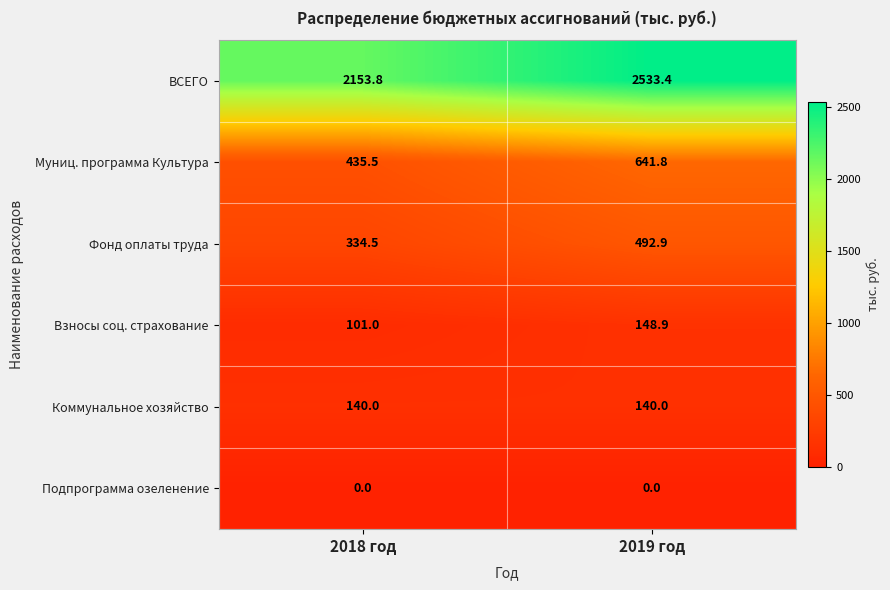

What is the total value across all series at 2018 год?

3164.8